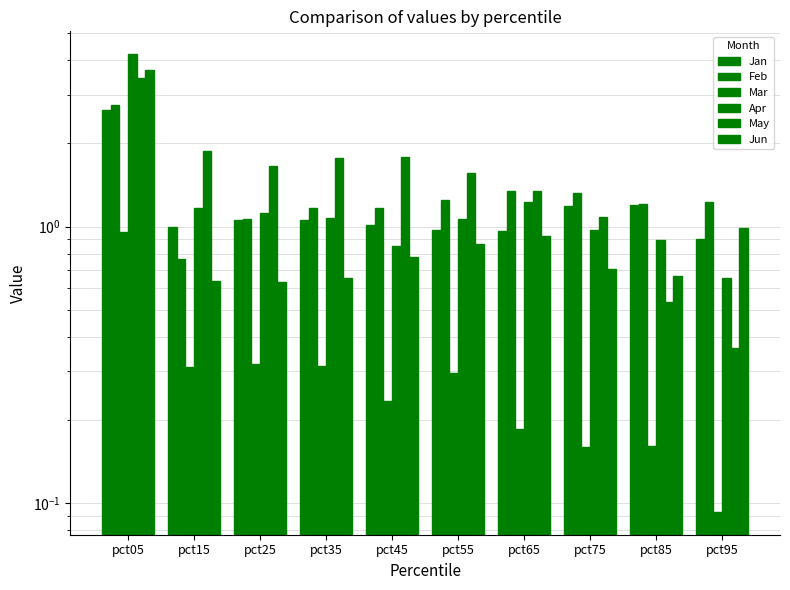

What is the difference between the highest and lowest values at pct65?

1.2